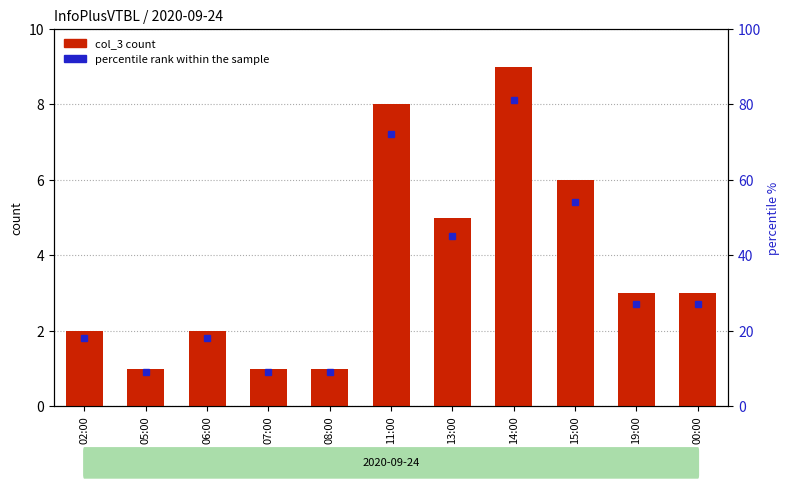

What is the change in value from 13:00 to 19:00?

-2